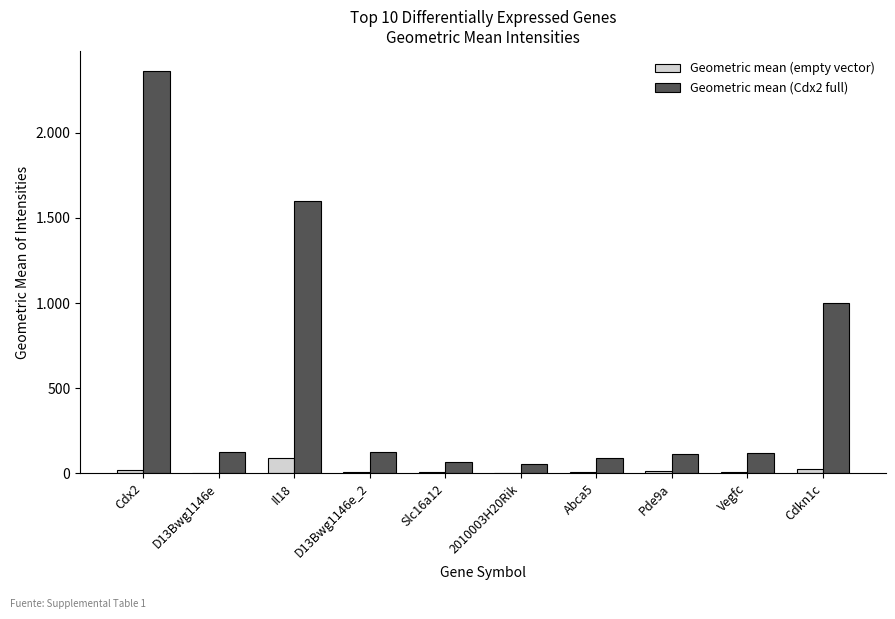

Where is Geometric mean (Cdx2 full) nearest to the value 1208?

Cdkn1c